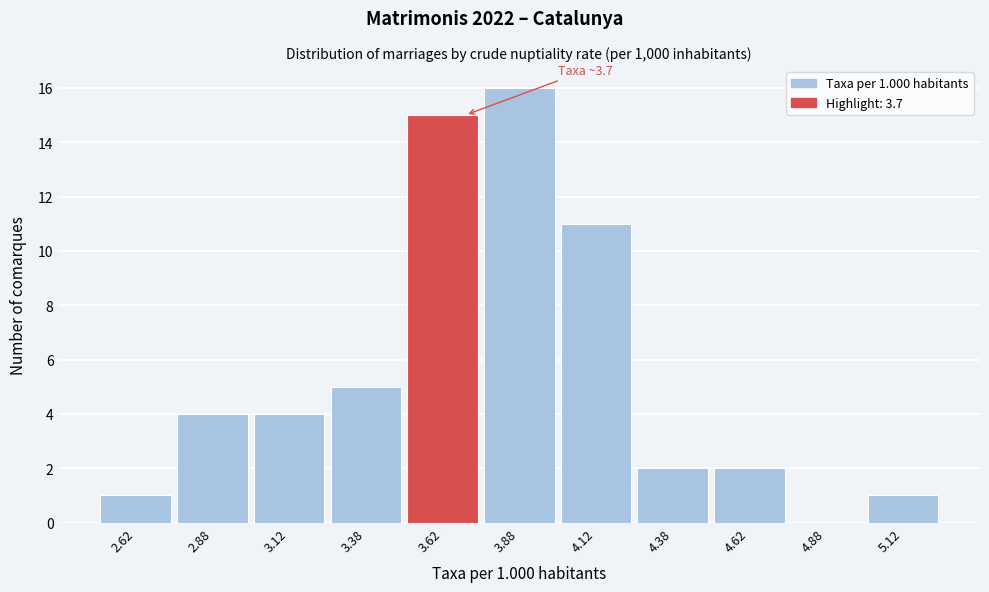

Which range on the x-axis has the tallest bar?

3.75 to 4.00